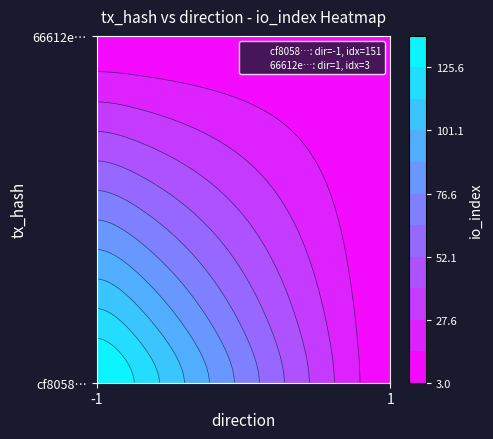

Between direction and io_index, which is larger?

io_index